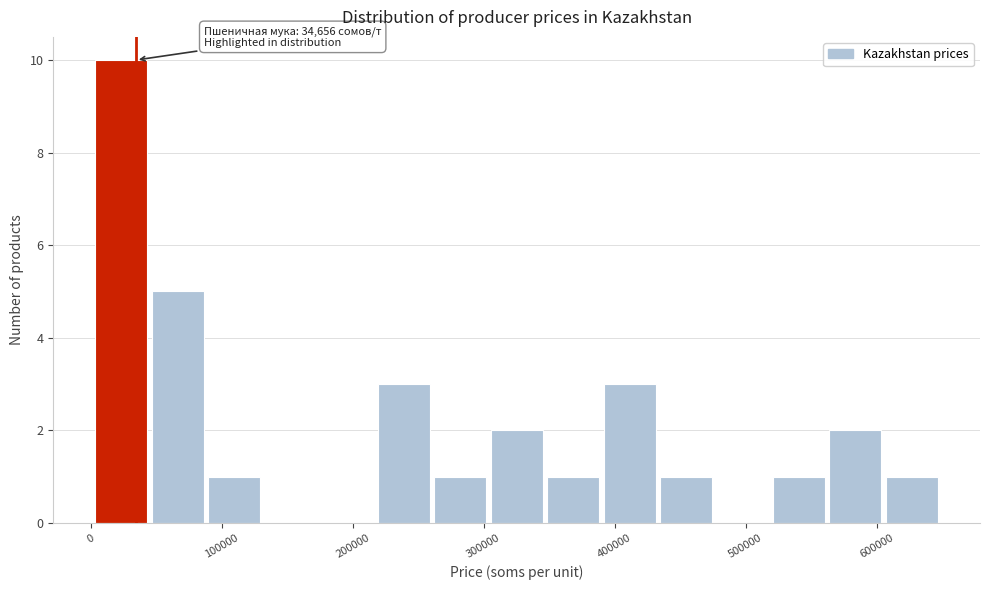

Which range on the x-axis has the tallest bar?

0 to 50000